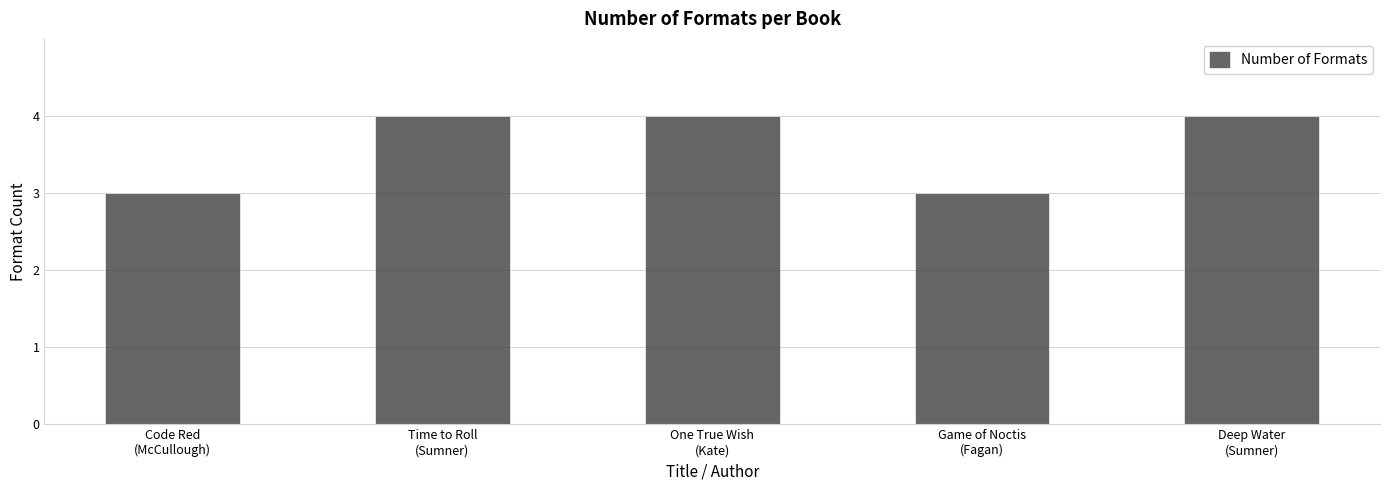

Approximately how many times larger is the value at One True Wish
(Kate) compared to Game of Noctis
(Fagan)?

1.3